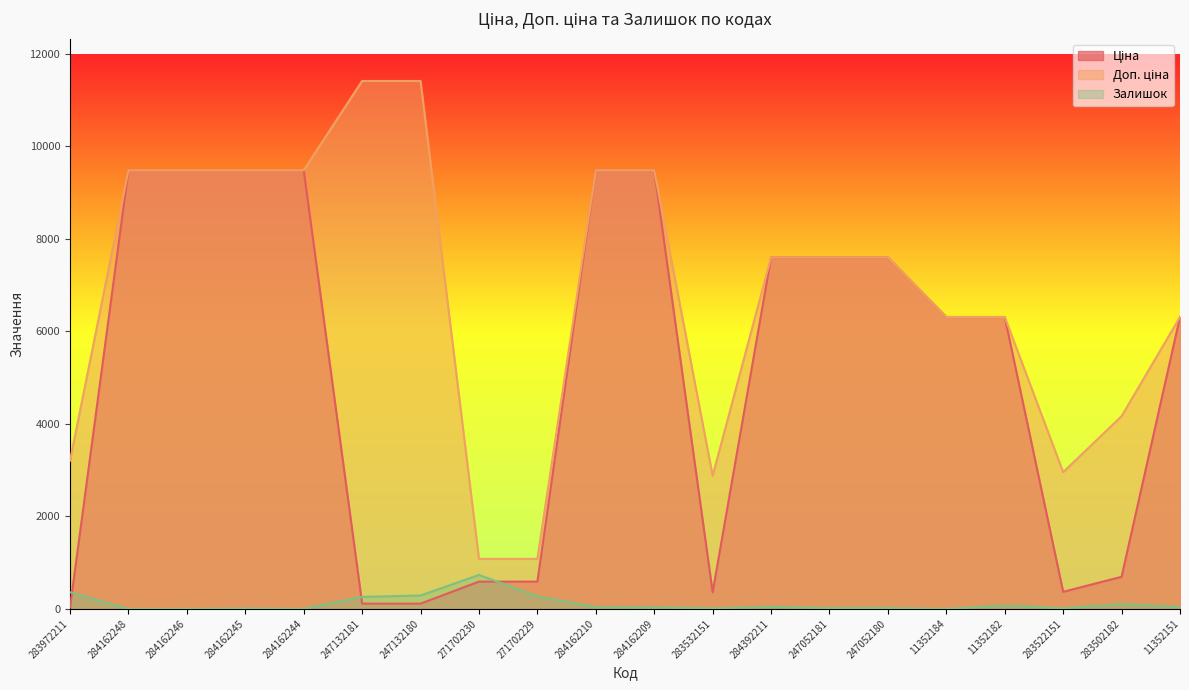

List the series in order of their peak value, lowest first.

Залишок, Ціна, Доп. ціна